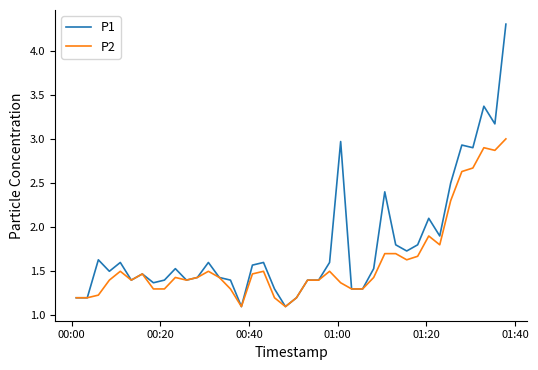

What is the minimum value shown in the chart?

1.1